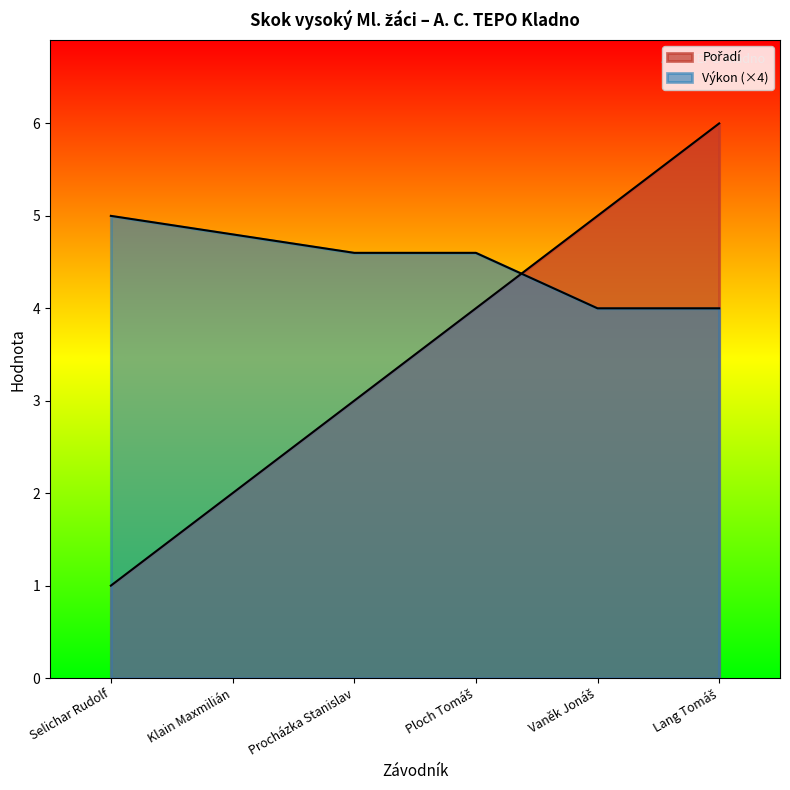

List the series in order of their overall mean, highest first.

Výkon, Pořadí